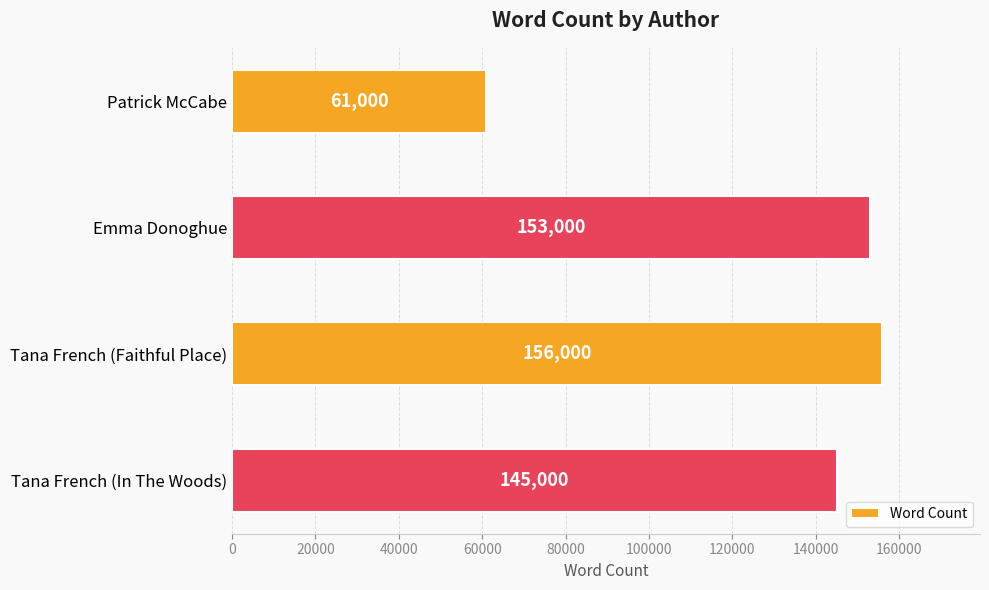

Does the chart contain stacked bars?

No